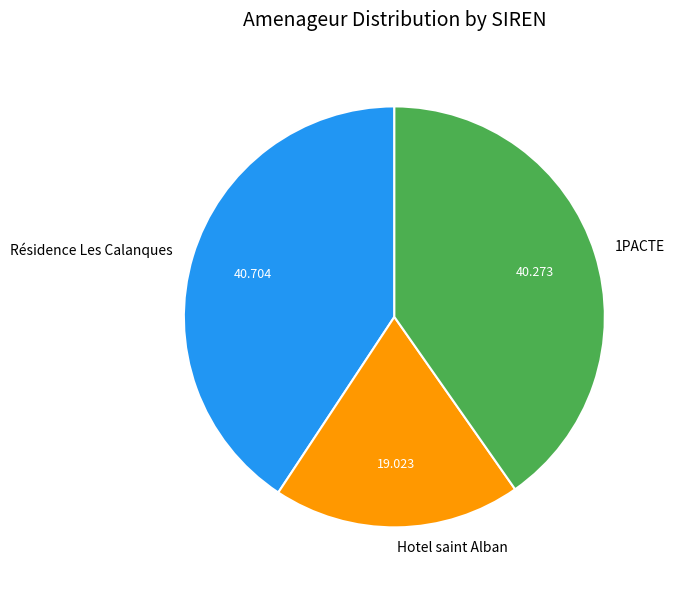

Do 1PACTE and Hotel saint Alban together represent more than half of the pie?

Yes